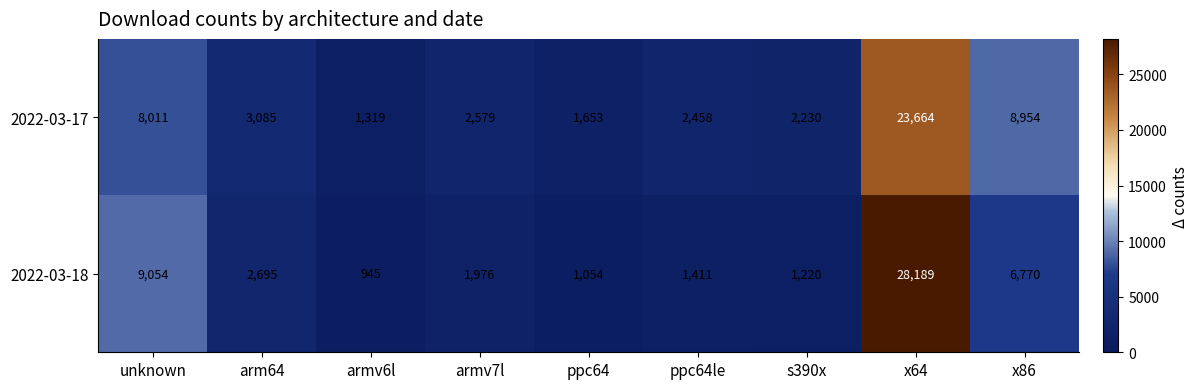

At how many categories does at least one series exceed 16317?

1